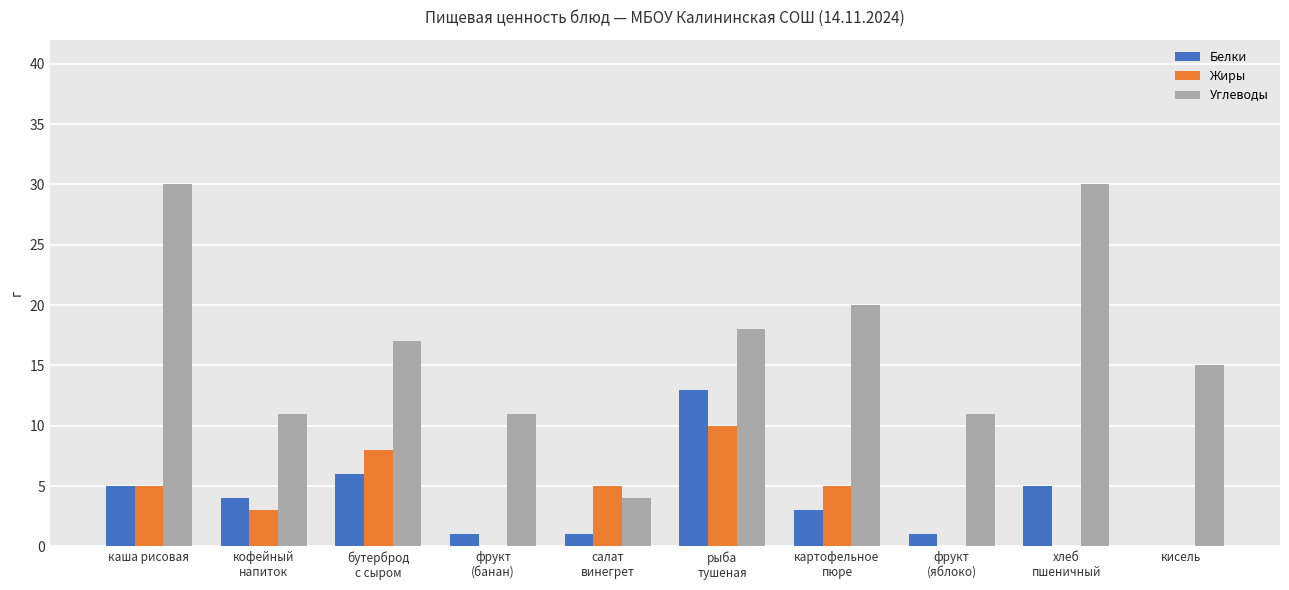

Is it true that Жиры equals 0 at кисель?

True